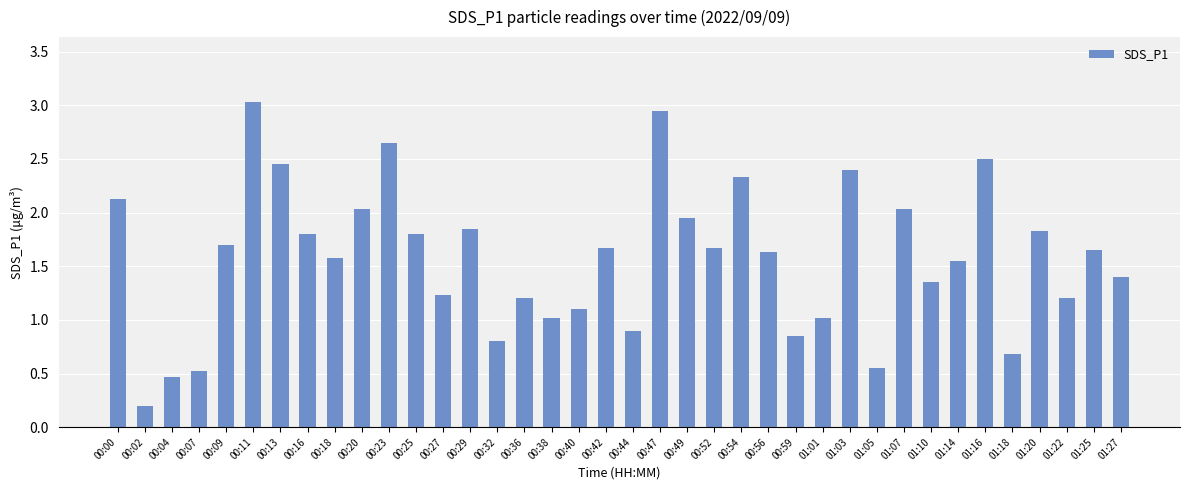

Which label corresponds to the largest value in the chart?

00:11